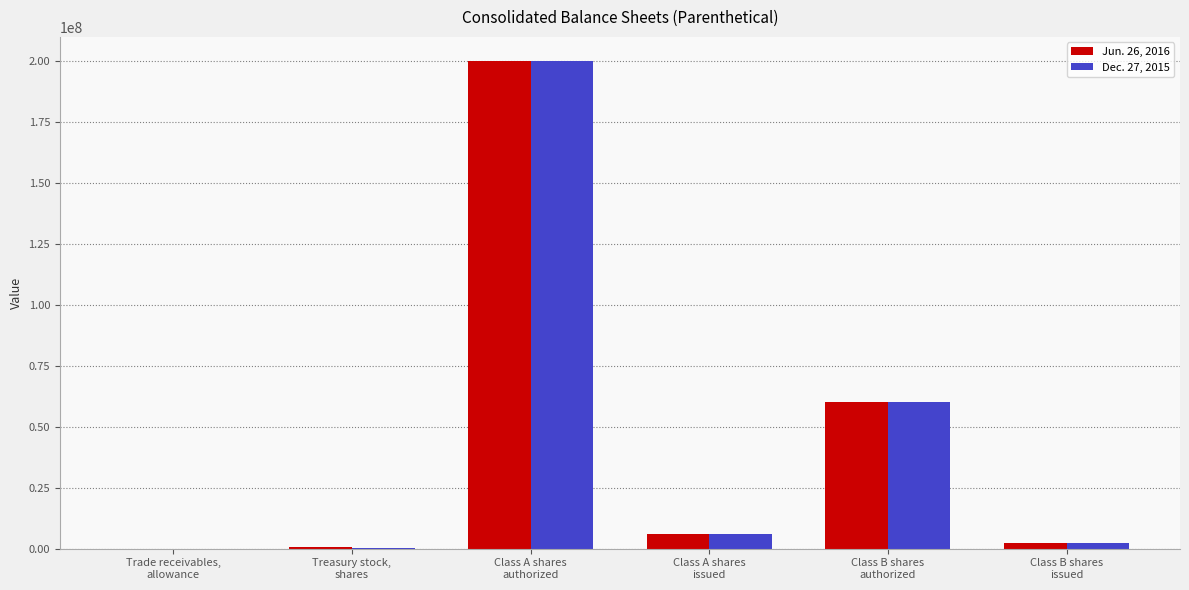

What is the greatest value displayed?

200000000